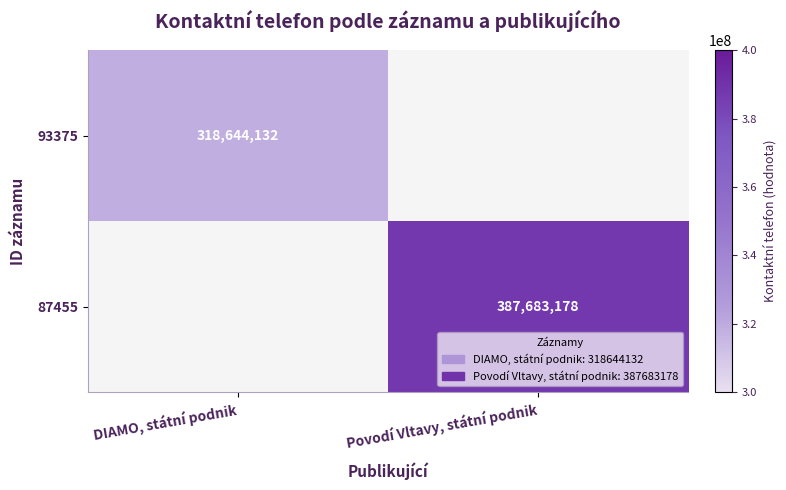

What is the greatest value displayed?

387683178